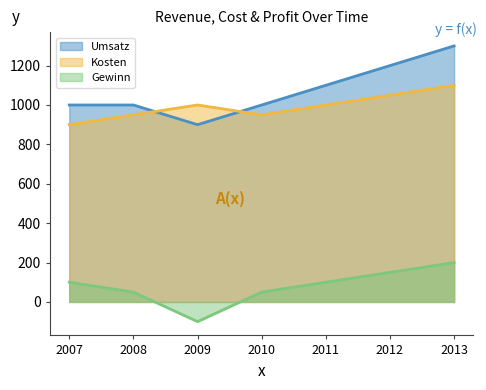

Reading right to left, transcribe all the data shown in this chart.

Umsatz: 1300	1200	1100	1000	900	1000	1000
Kosten: 1100	1050	1000	950	1000	950	900
Gewinn: 200	150	100	50	-100	50	100